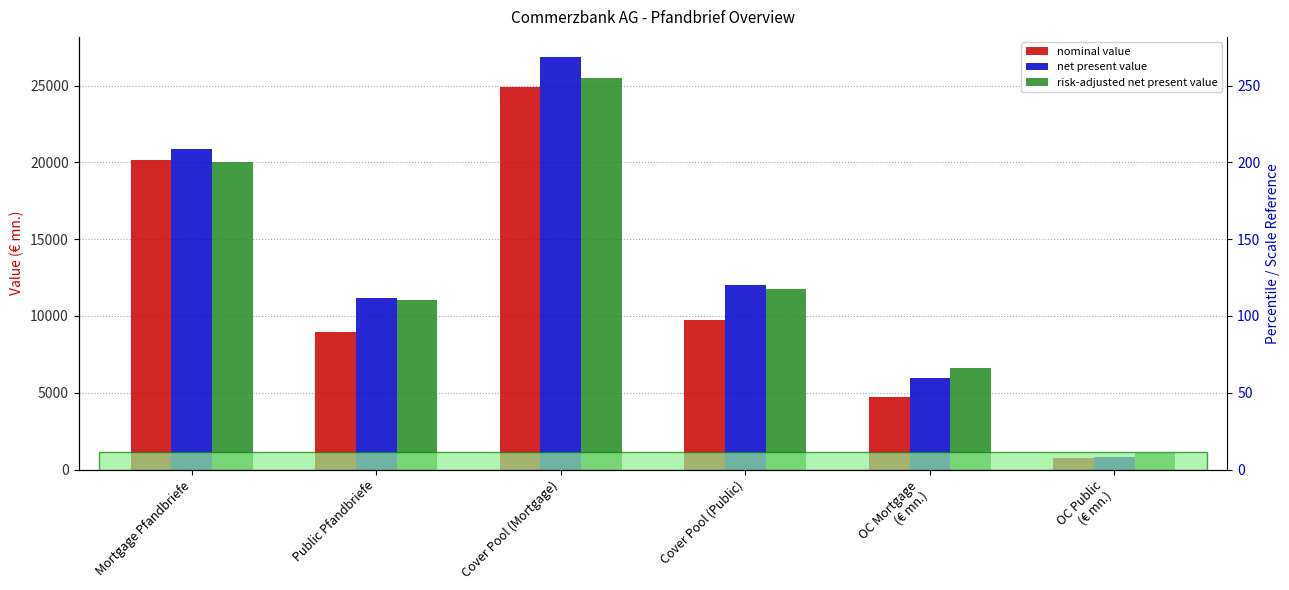

What position from the right is Cover Pool (Public)?

3